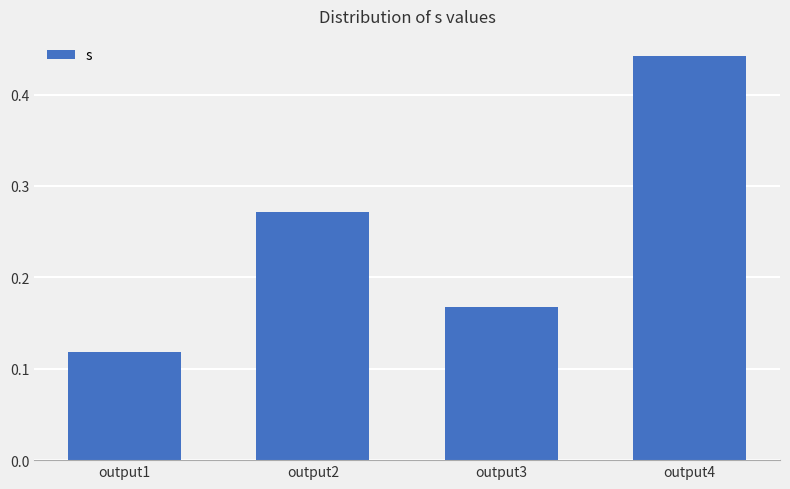

At which category does the chart reach its peak across all series?

output4